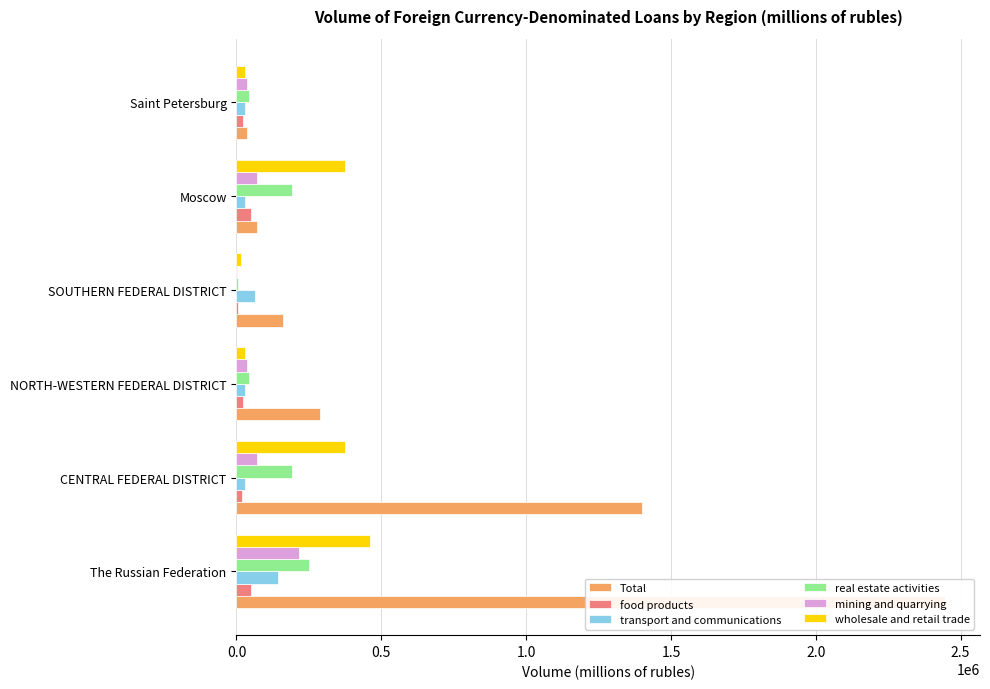

Reading left to right, extract all data points from this chart.

Total: 2444728	1399041	288032	161929	71379	35444
food products: 51153	17497	23566	6624	51153	23566
transport and communications: 144016	30128	27987	64317	30128	27987
real estate activities: 249538	190923	42106	5557	190923	42106
mining and quarrying: 215954	71379	35444	1241	71379	35444
wholesale and retail trade: 461742	374132	29916	14121	374132	29916